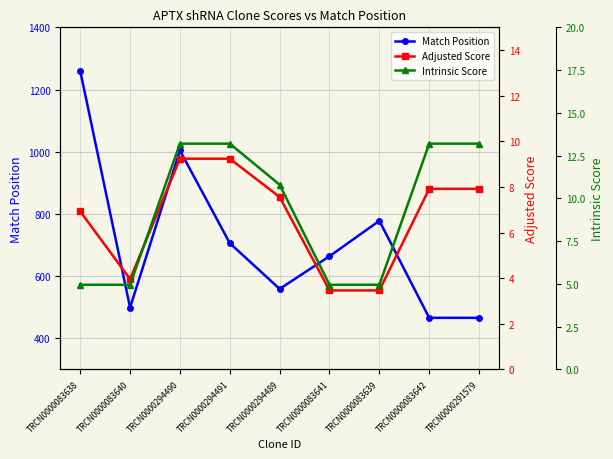

Which category has the highest value in the Match Position series?

TRCN0000083638